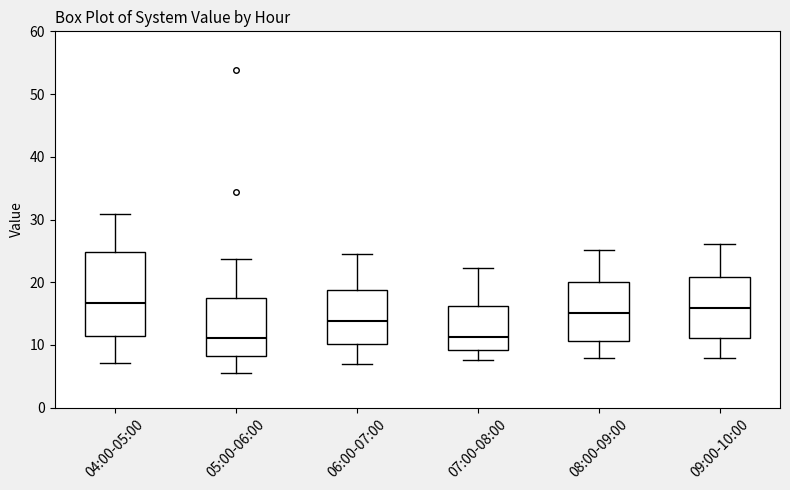

Reading left to right, read every box against the y-axis: the position of its median line, the range the box covers, and the ends of its whiskers. The values are not printed on the chart, so give them approximately, as read against the axis.

04:00-05:00: median 17, box 11 to 25, whiskers 7 to 31
05:00-06:00: median 11, box 8 to 17, whiskers 6 to 24
06:00-07:00: median 14, box 10 to 19, whiskers 7 to 25
07:00-08:00: median 11, box 9 to 16, whiskers 8 to 22
08:00-09:00: median 15, box 11 to 20, whiskers 8 to 25
09:00-10:00: median 16, box 11 to 21, whiskers 8 to 26